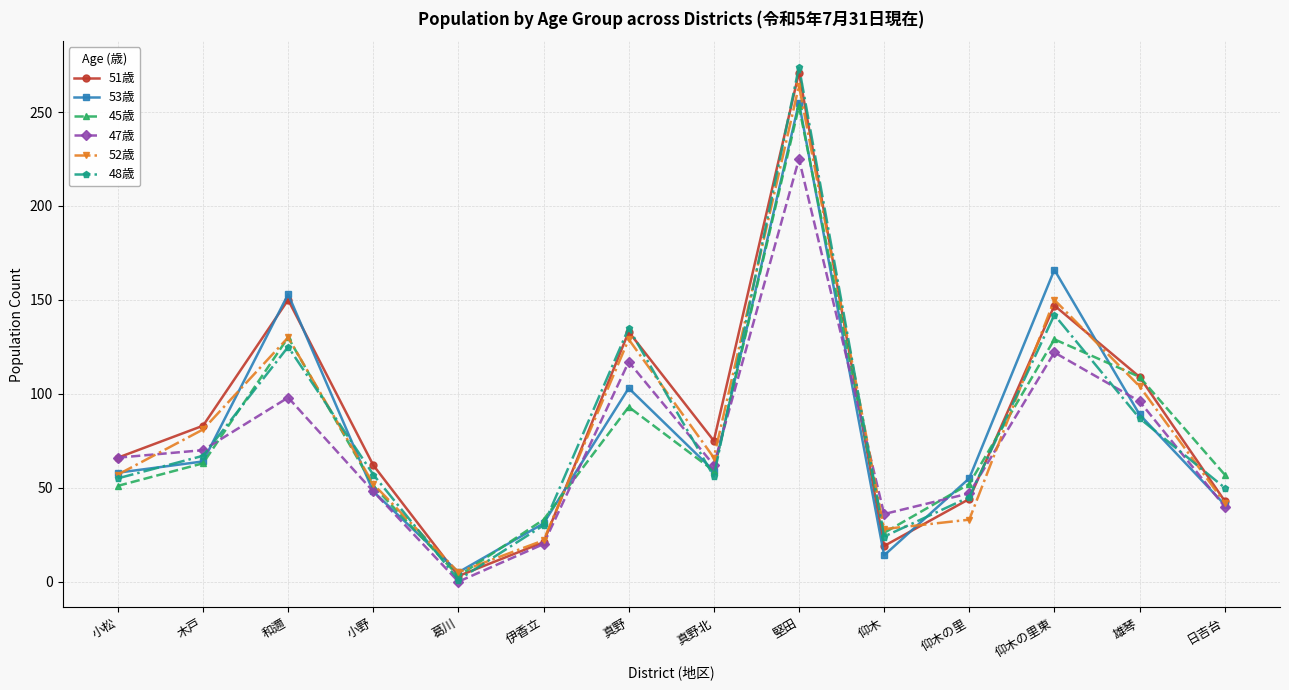

How many lines are shown in the chart?

6